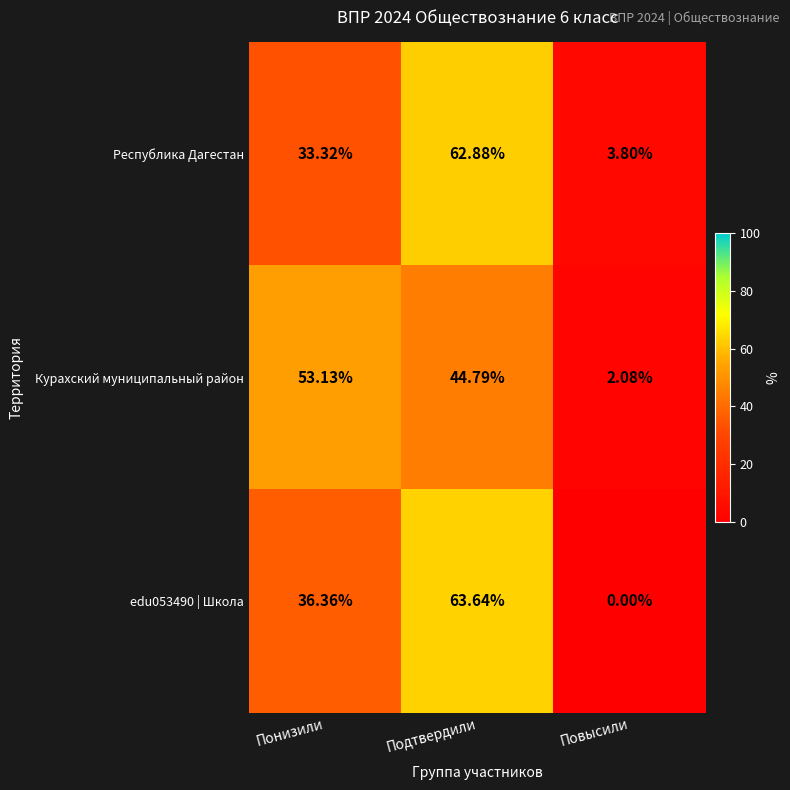

Which series changed the most between Понизили and Подтвердили?

Республика Дагестан